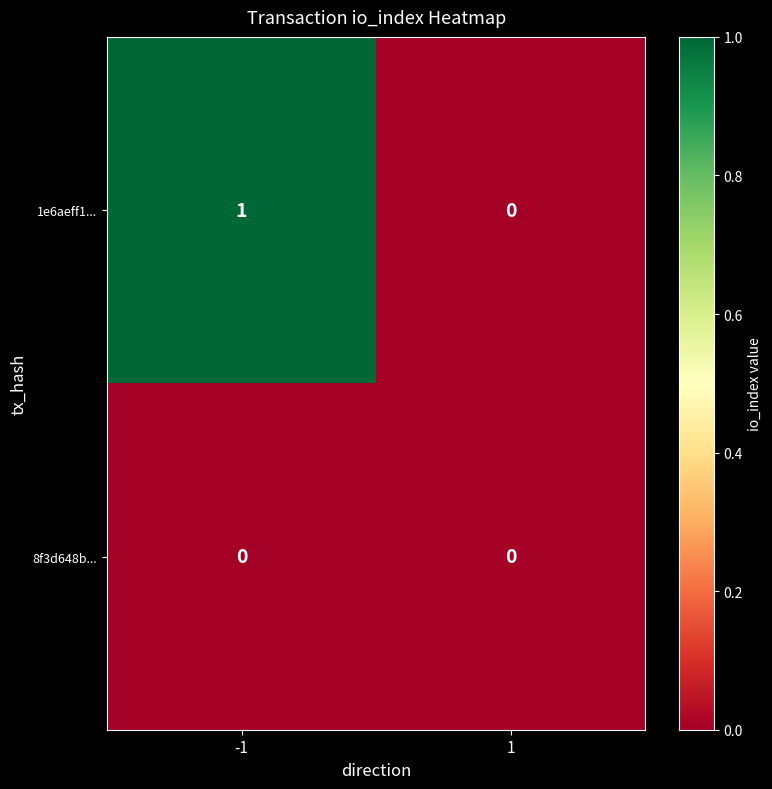

Between -1 and 1, which series saw the biggest shift?

1e6aeff1...